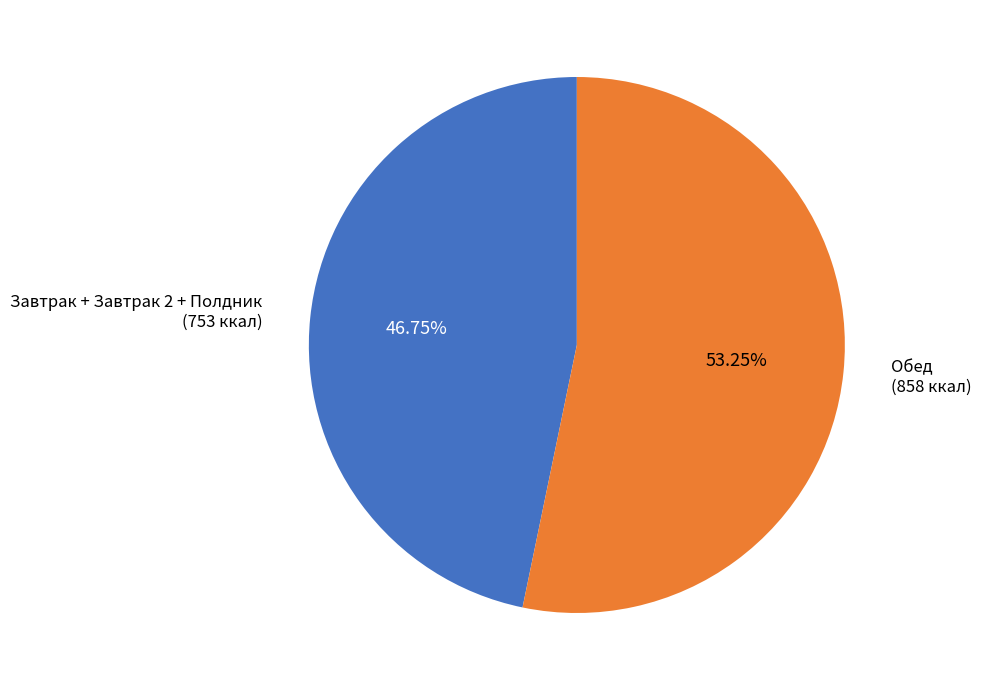

Is there any slice that represents more than half of the pie?

Yes